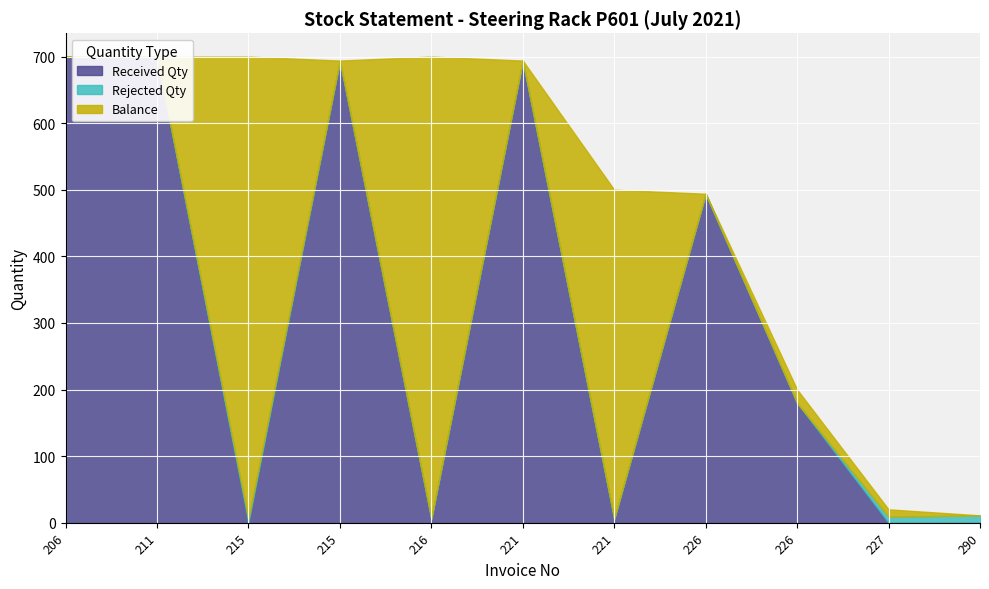

After their last crossing, which series has the higher values: Rejected Qty or Balance?

Rejected Qty